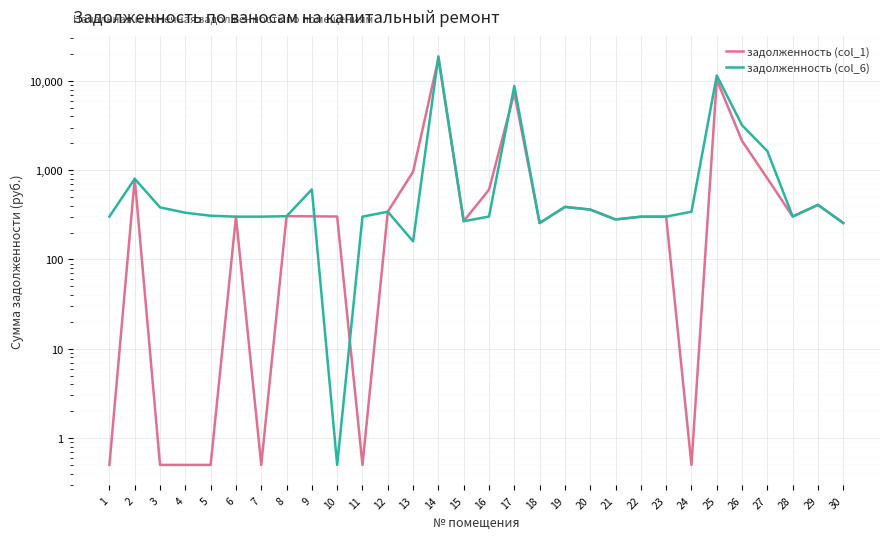

Is it true that задолженность (col_6) equals 172.4 at 30?

False